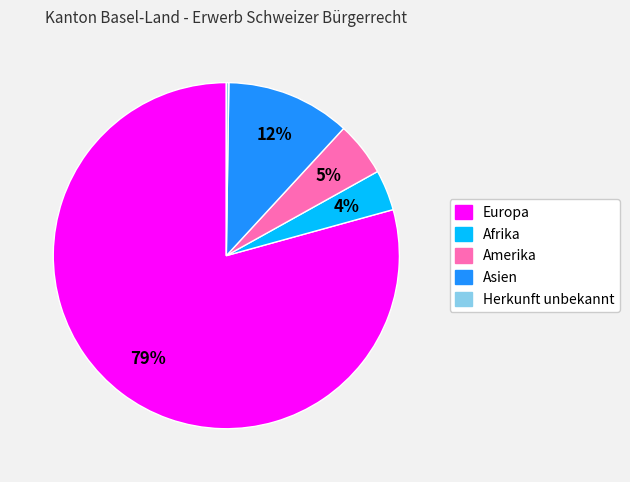

Is there any slice that represents more than half of the pie?

Yes